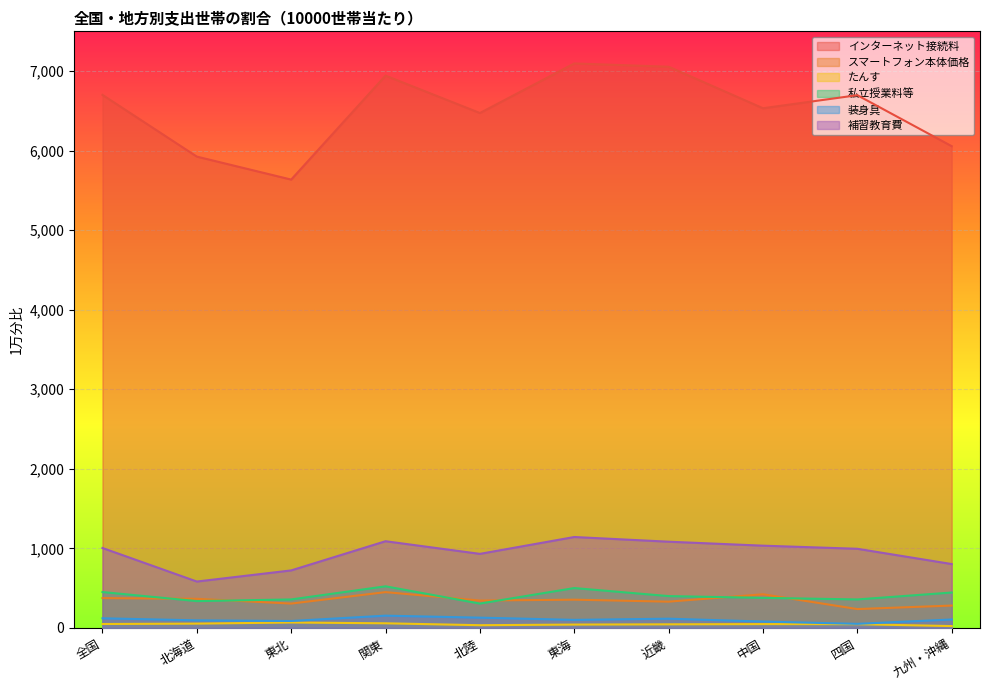

What is the approximate value of 補習教育費 at 近畿, to the nearest 10?

1080